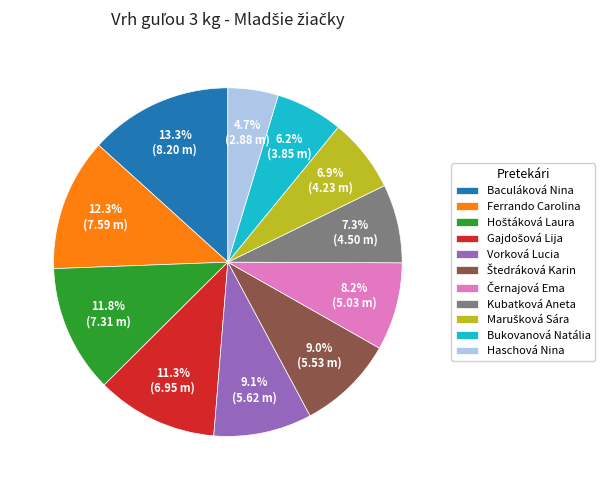

To the nearest percent, what portion does Baculáková Nina represent?

13%